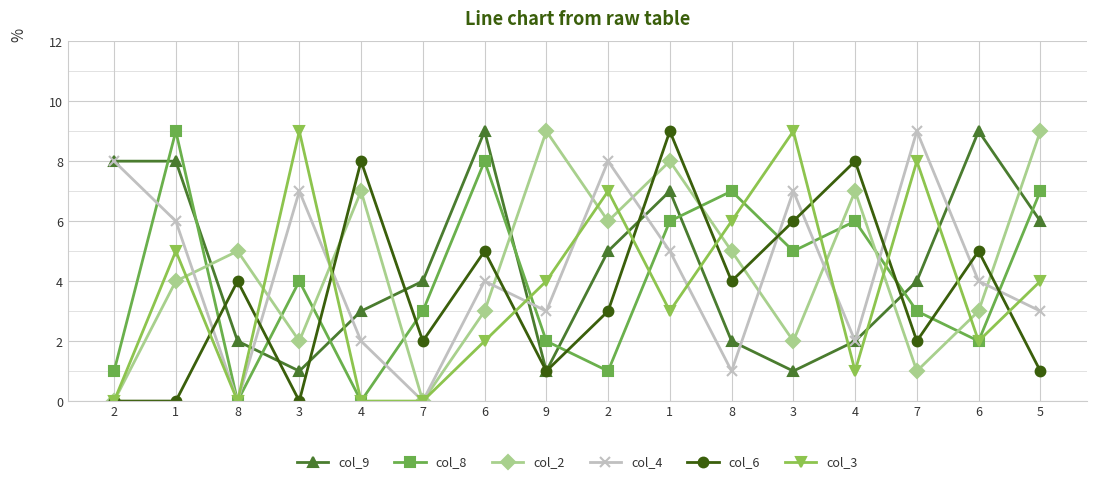

The col_8 series shows 2 at 4. True or false?

False